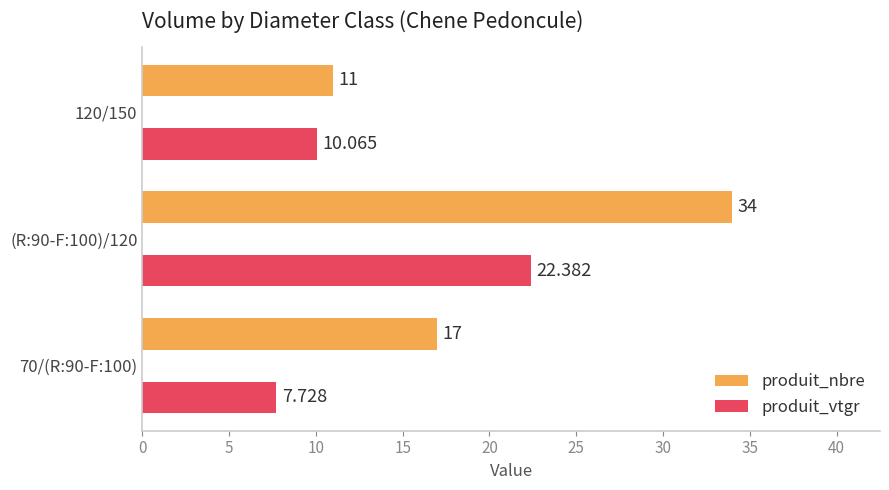

How many categories are shown in the chart?

3